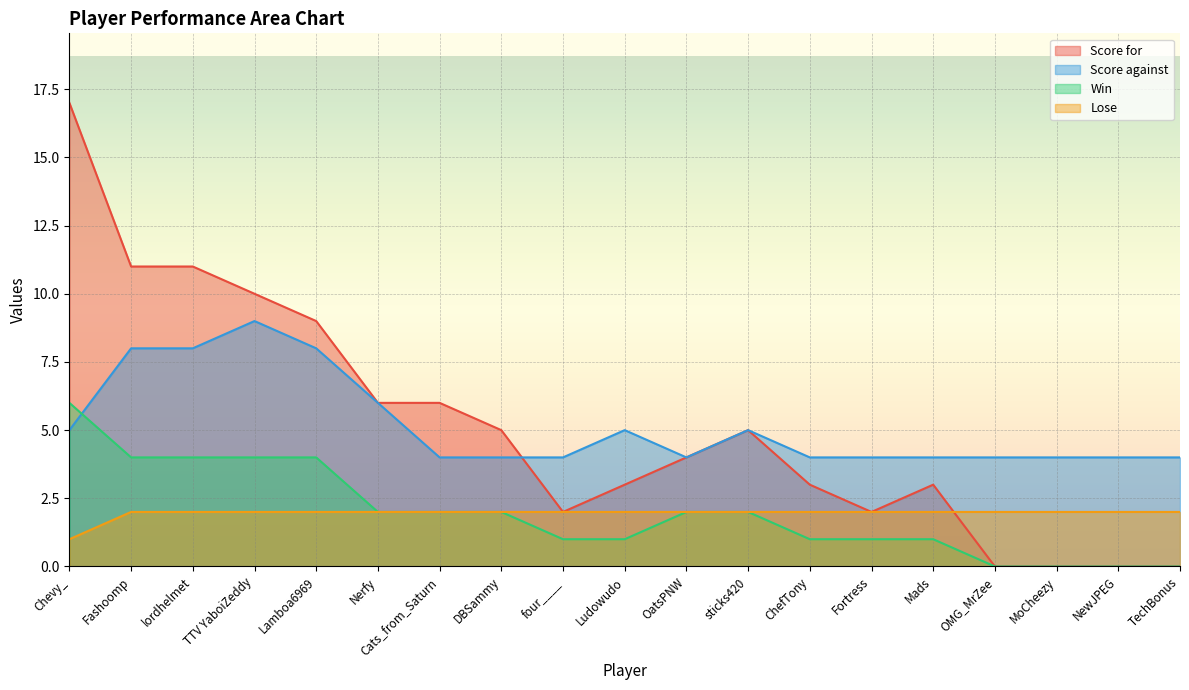

How many Lose values are between 2 and 3?

18